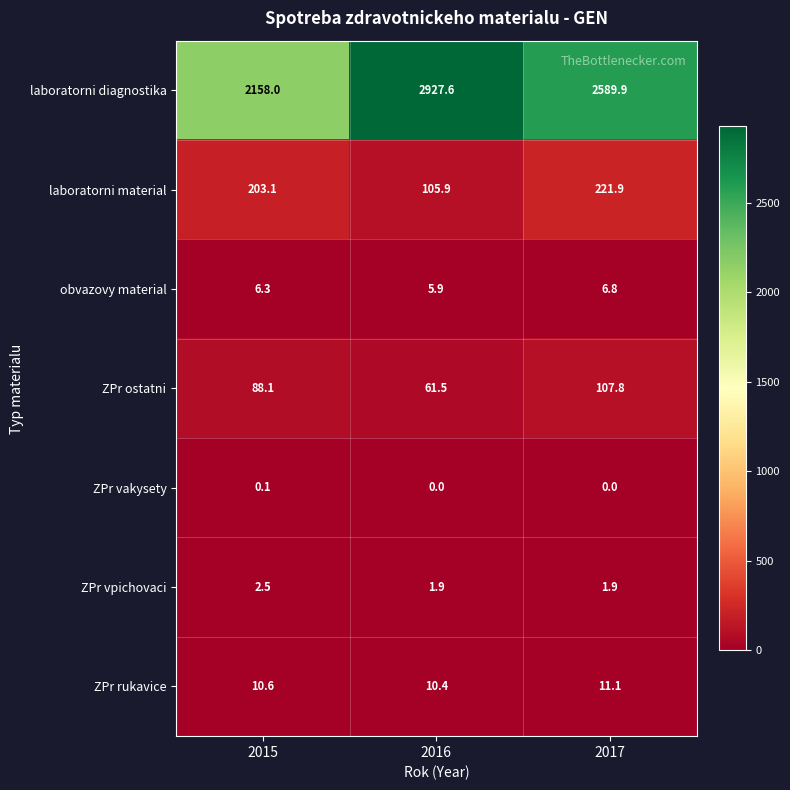

Reading left to right, what are all the values shown in this chart?

laboratorni diagnostika: 2015=2158.0	2016=2927.6	2017=2589.9
laboratorni material: 2015=203.1	2016=105.9	2017=221.9
obvazovy material: 2015=6.3	2016=5.9	2017=6.8
ZPr ostatni: 2015=88.1	2016=61.5	2017=107.8
ZPr vakysety: 2015=0.1	2016=0.0	2017=0.0
ZPr vpichovaci: 2015=2.5	2016=1.9	2017=1.9
ZPr rukavice: 2015=10.6	2016=10.4	2017=11.1